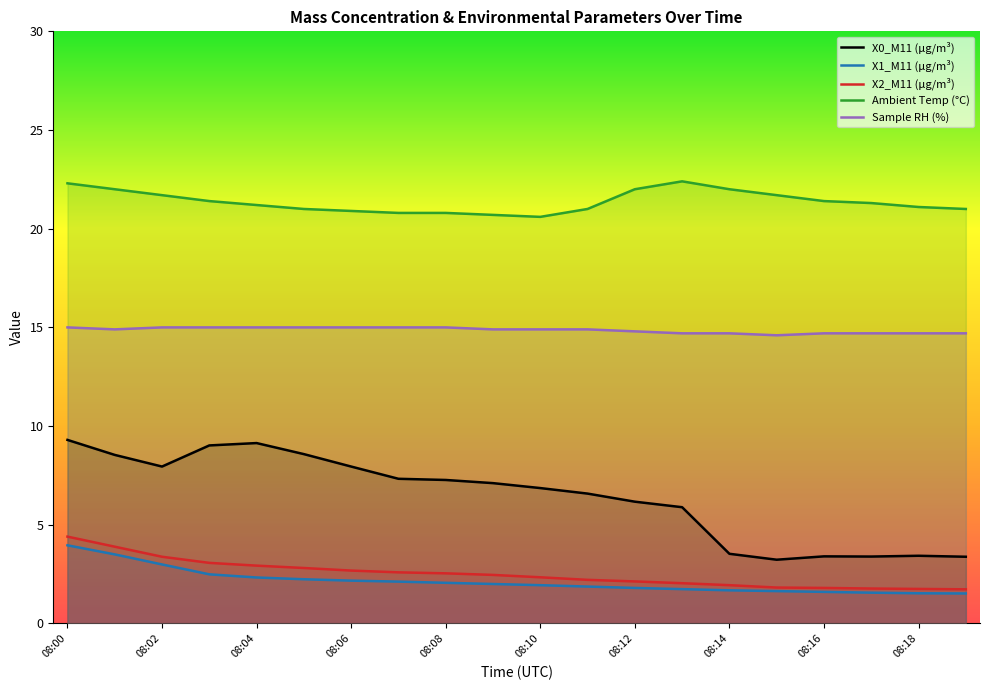

True or false: X0_M11 (μg/m³) and X2_M11 (μg/m³) cross at least once.

False